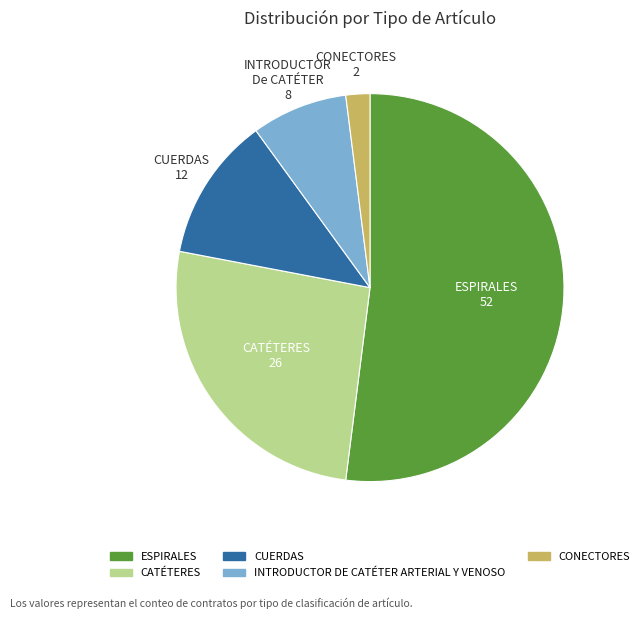

Is the sum of CATÉTERES and CUERDAS greater than half?

No